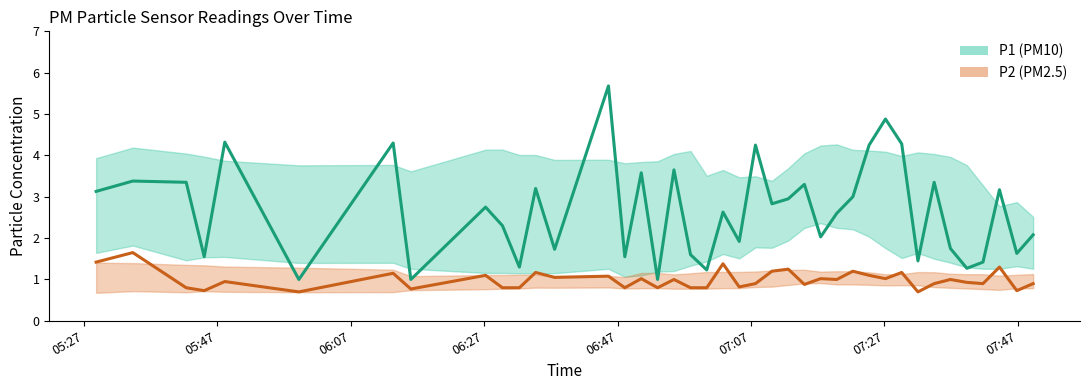

At how many categories does at least one series exceed 1?

37